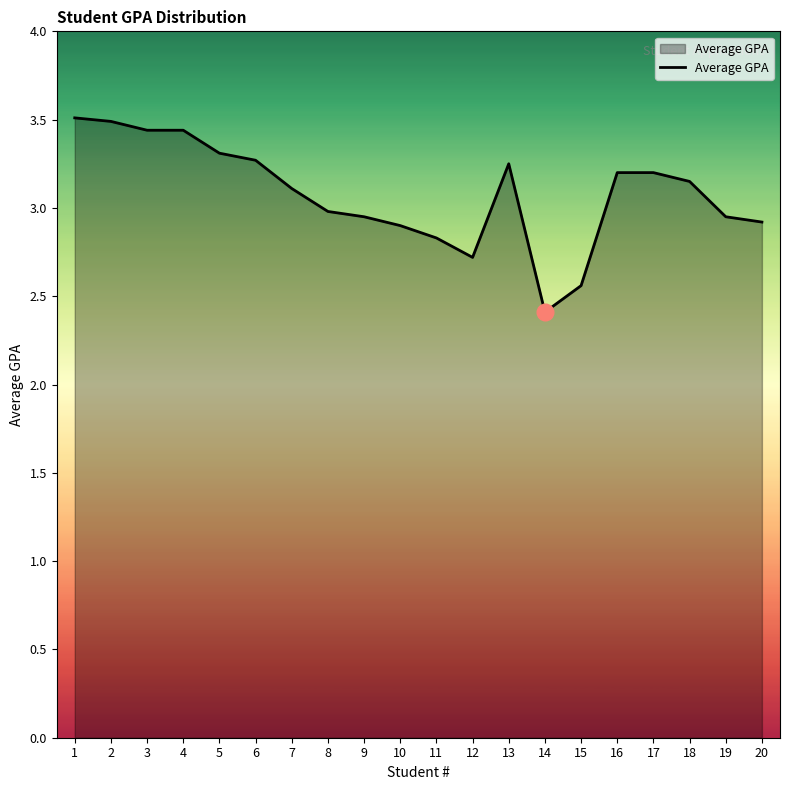

At which category does the chart reach its minimum across all series?

14